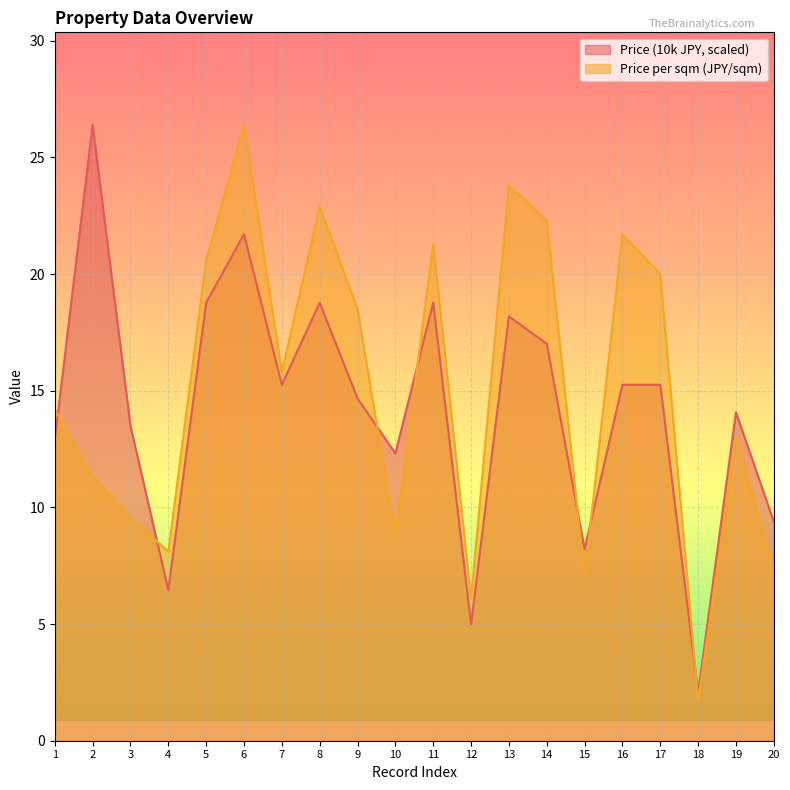

How many values in the Price (10k JPY) series exceed 15?

10